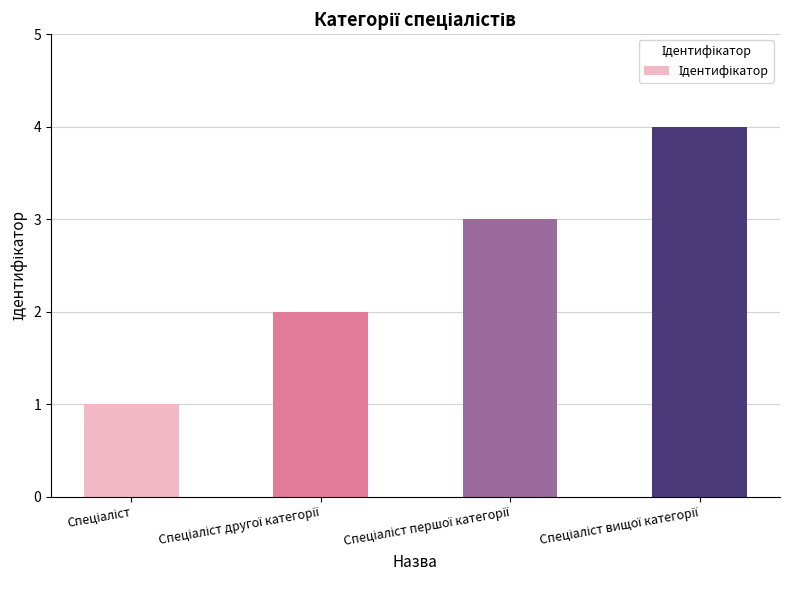

What is the difference between the maximum and minimum values?

3